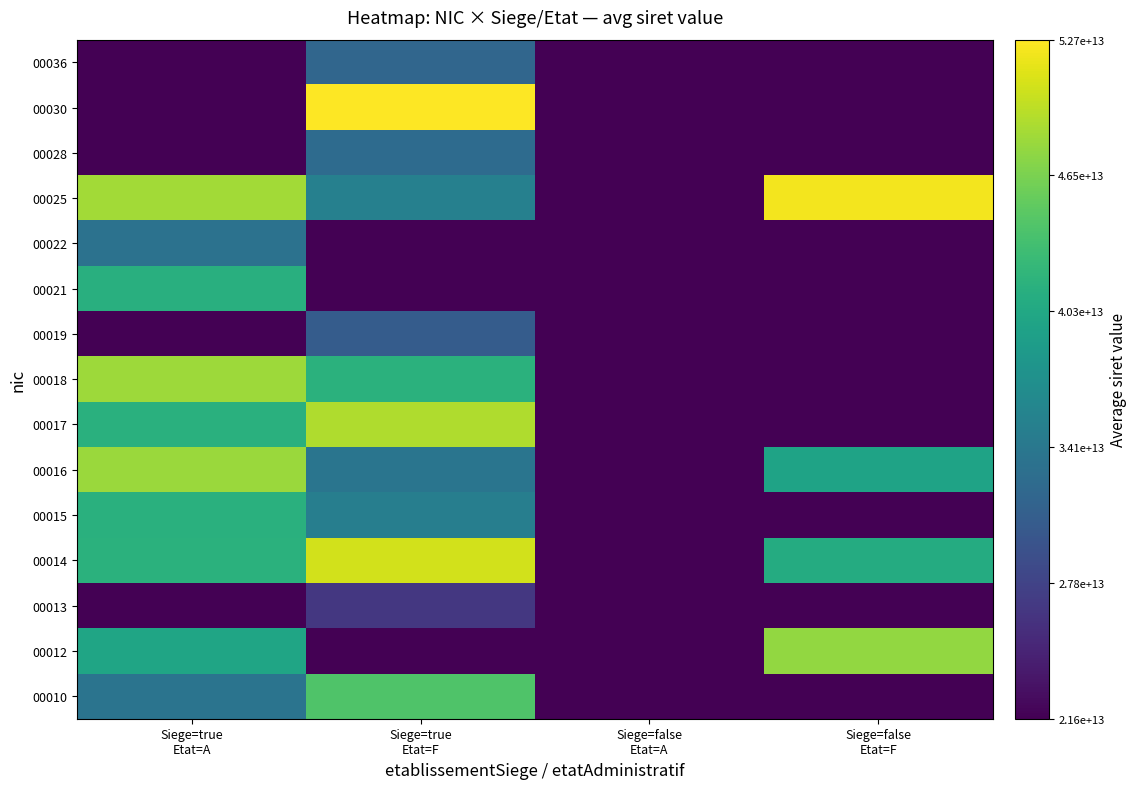

Count the number of data series in this chart.

15